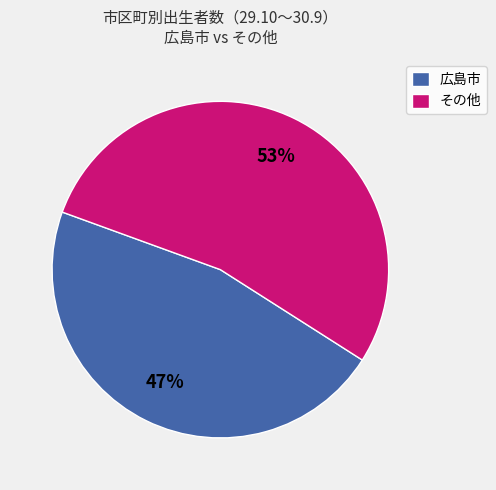

How many segments does this pie chart have?

2